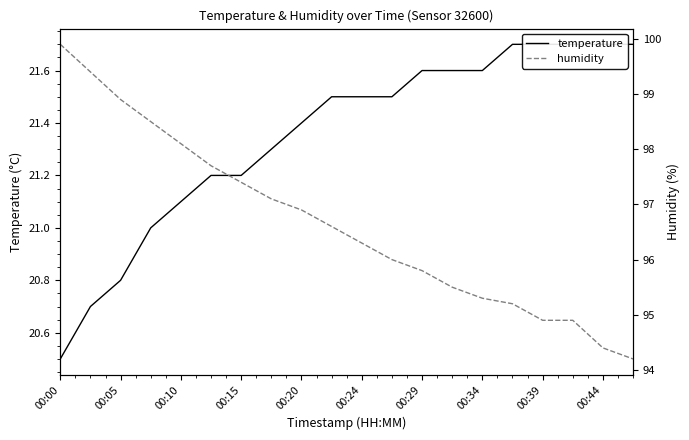

List the series in order of their overall mean, highest first.

humidity, temperature